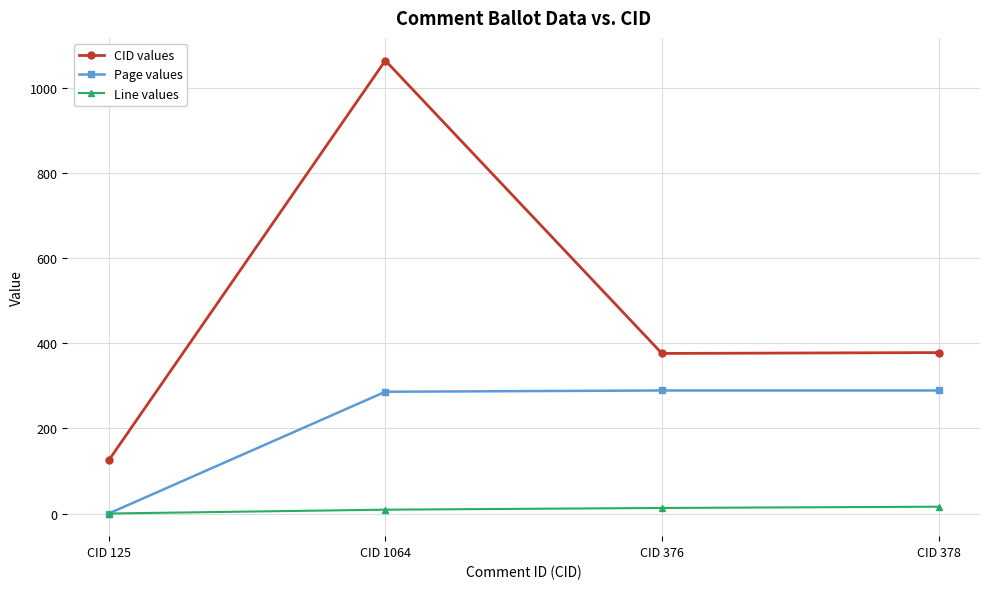

True or false: Line values has more than 1 interior local peaks.

False